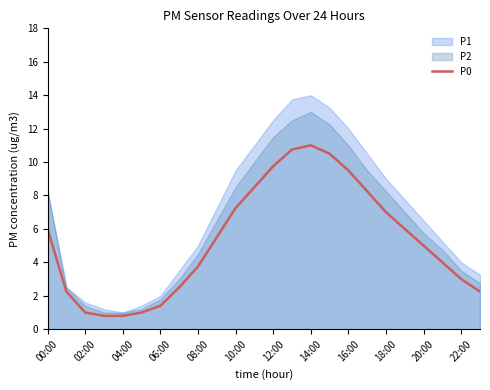

How many lines are shown in the chart?

1